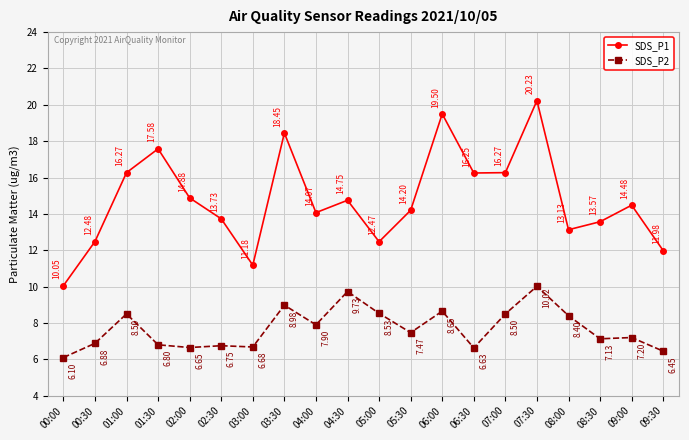

Where is SDS_P1 nearest to the value 15?

02:00